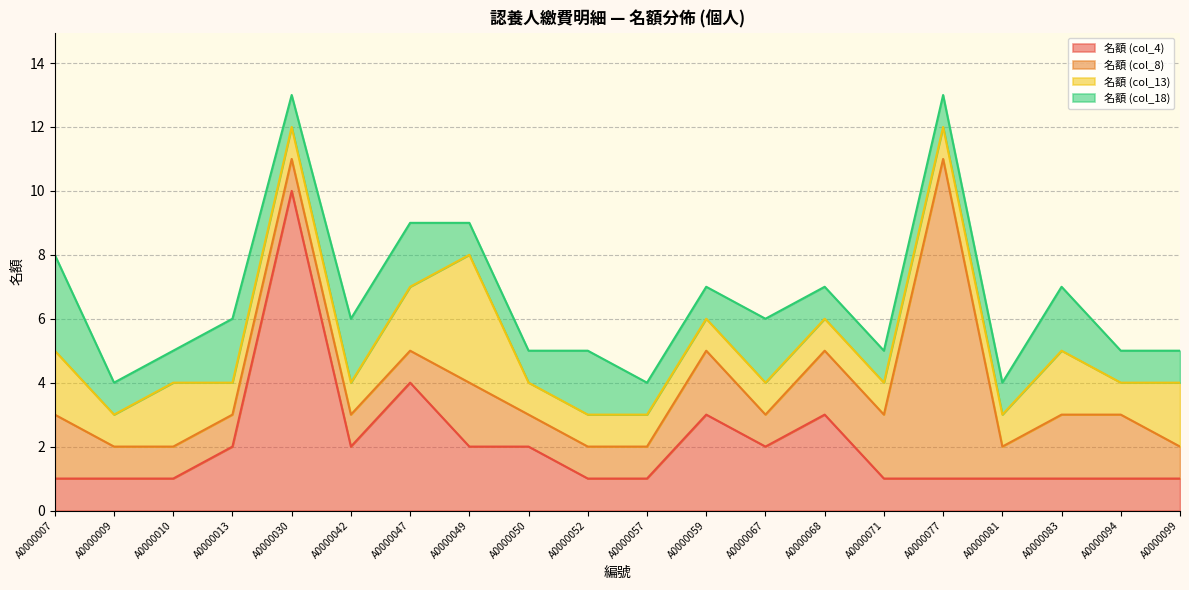

What is the sum of the 名額 (col_18) values at A0000099 and A0000010?

2